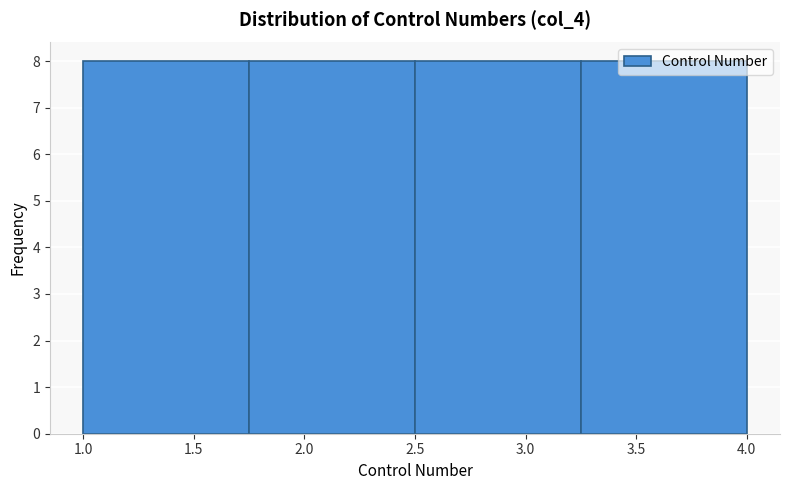

Reading left to right, list every bar in this chart as the range it spans on the x-axis followed by its height. The values are not printed on the chart, so give them approximately, as read against the axis.

1.00 to 1.75: 8
1.75 to 2.50: 8
2.50 to 3.25: 8
3.25 to 4.00: 8